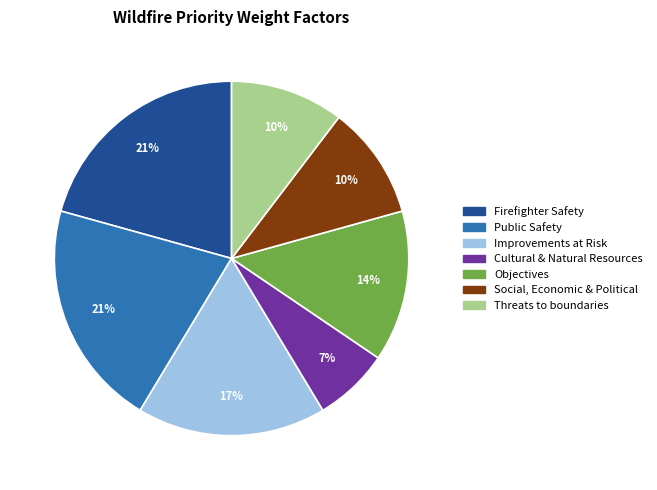

To the nearest percent, what portion does Threats to boundaries represent?

10%